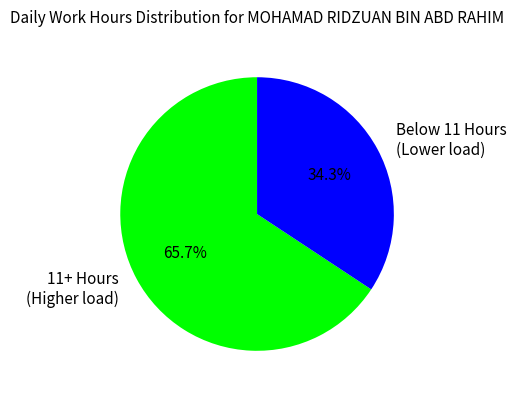

Does any single category account for the majority?

Yes